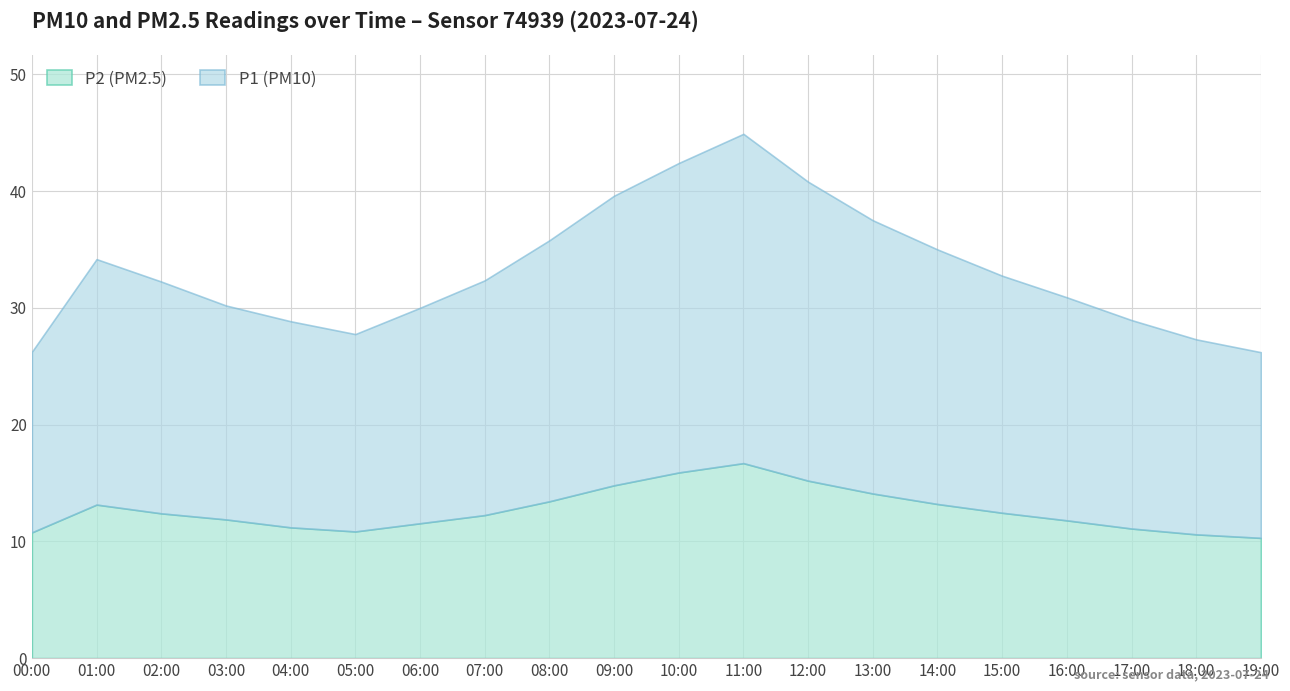

How many categories are shown in the chart?

20